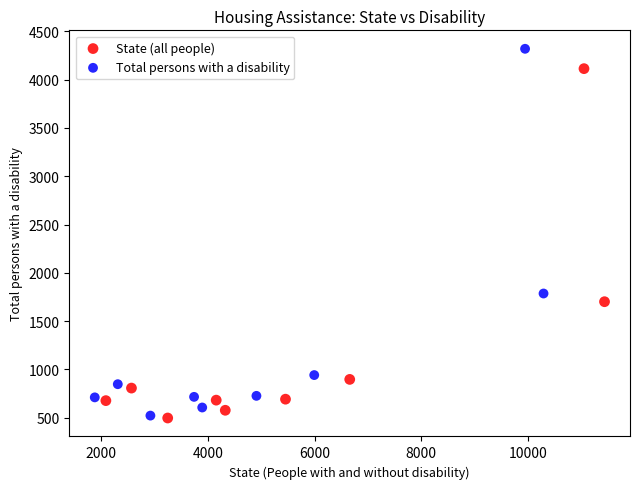

Which series contains the highest Y value?

Total persons with a disability